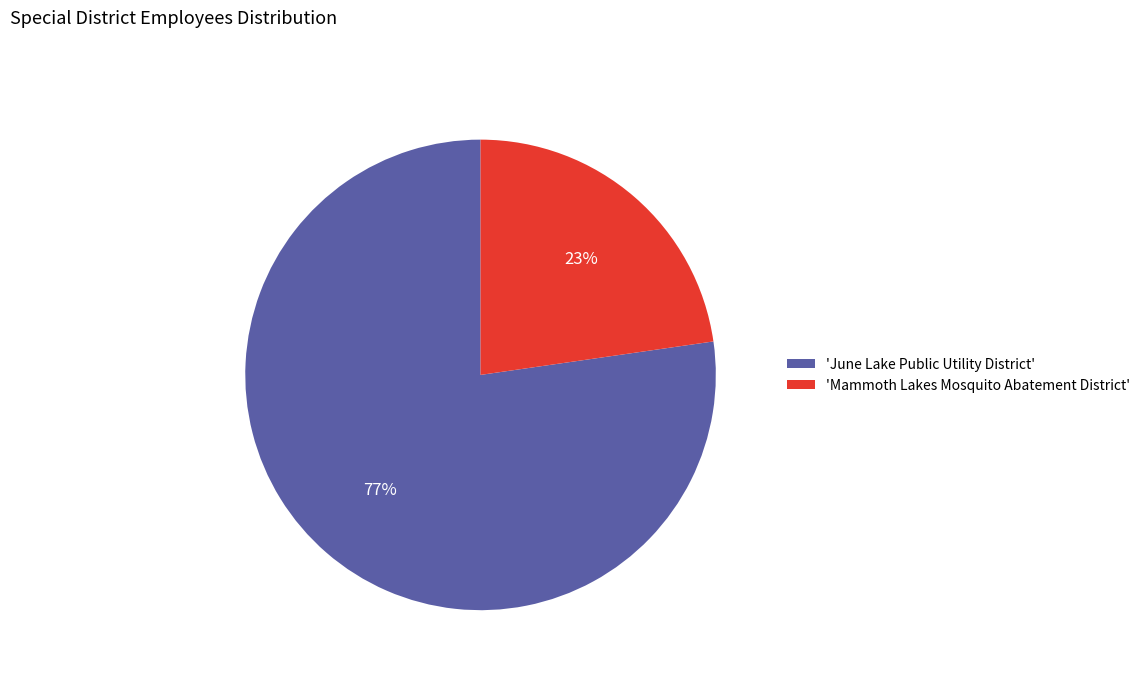

Which has a higher value, 'Mammoth Lakes Mosquito Abatement District' or 'June Lake Public Utility District'?

'June Lake Public Utility District'